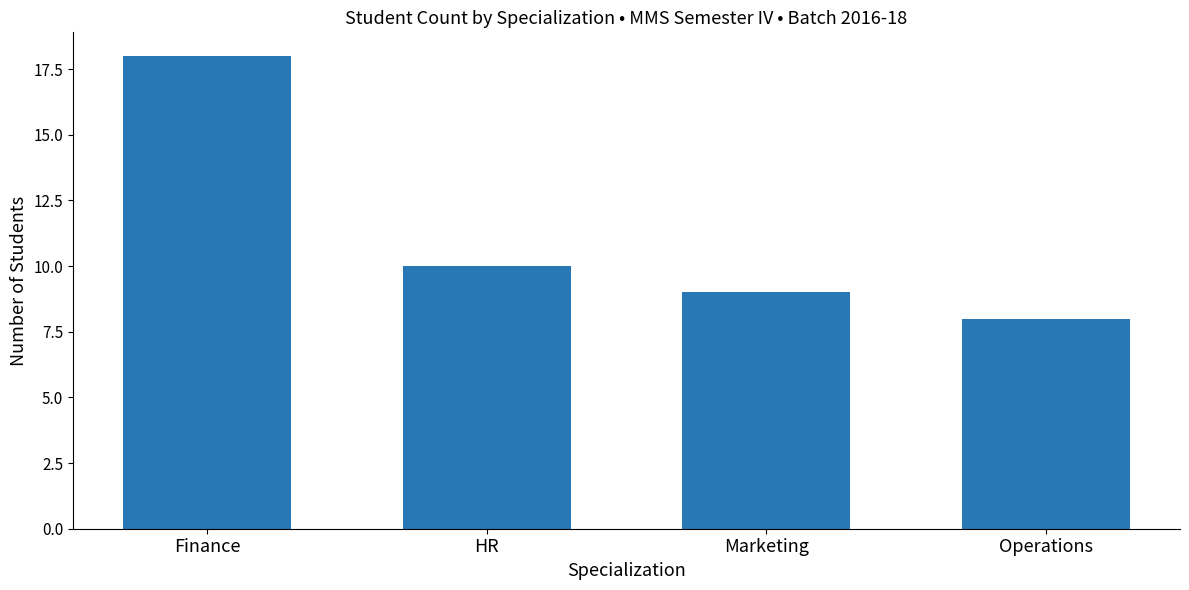

Rank the categories by value from highest to lowest.

Finance, HR, Marketing, Operations